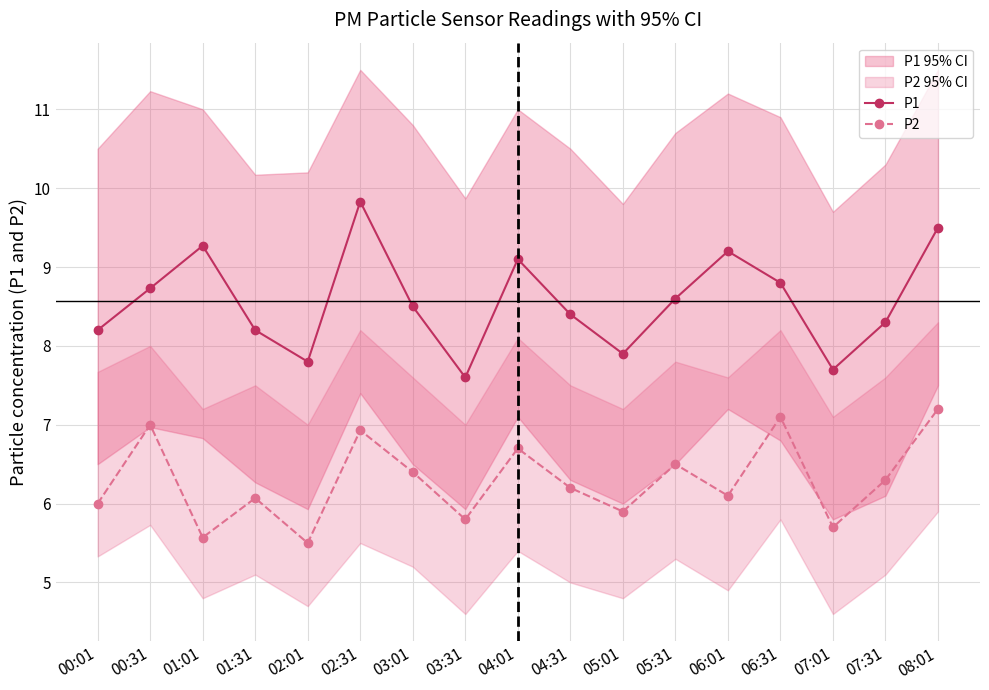

The P1 series shows 8.2 at 00:01. True or false?

True